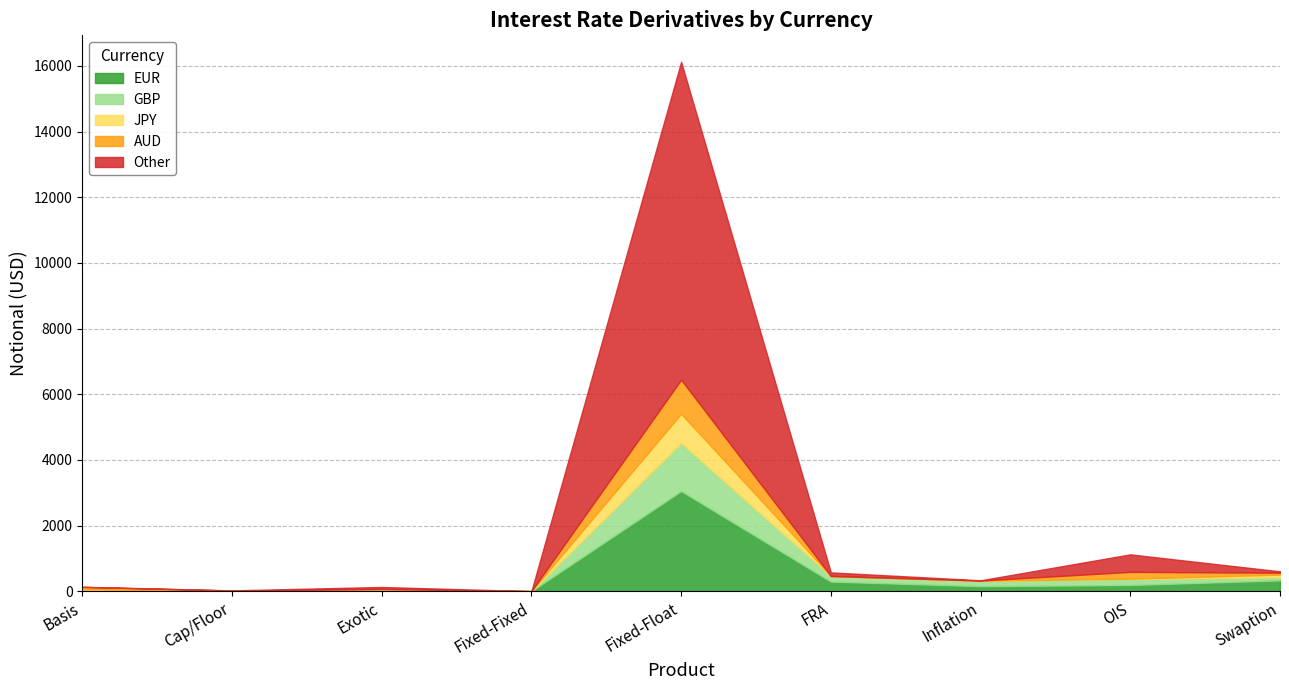

Reading left to right, what are all the values shown in this chart?

EUR: Basis=1	Cap/Floor=14	Exotic=45	Fixed-Fixed=1	Fixed-Float=3050	FRA=292	Inflation=153	OIS=188	Swaption=329
GBP: Basis=38	Cap/Floor=1	Exotic=21	Fixed-Fixed=0	Fixed-Float=1468	FRA=171	Inflation=167	OIS=190	Swaption=93
JPY: Basis=18	Cap/Floor=2	Exotic=0	Fixed-Fixed=0	Fixed-Float=888	FRA=0	Inflation=0	OIS=4	Swaption=83
AUD: Basis=74	Cap/Floor=2	Exotic=1	Fixed-Fixed=0	Fixed-Float=1038	FRA=0	Inflation=4	OIS=207	Swaption=57
Other: Basis=3	Cap/Floor=6	Exotic=61	Fixed-Fixed=0	Fixed-Float=9682	FRA=110	Inflation=8	OIS=533	Swaption=43